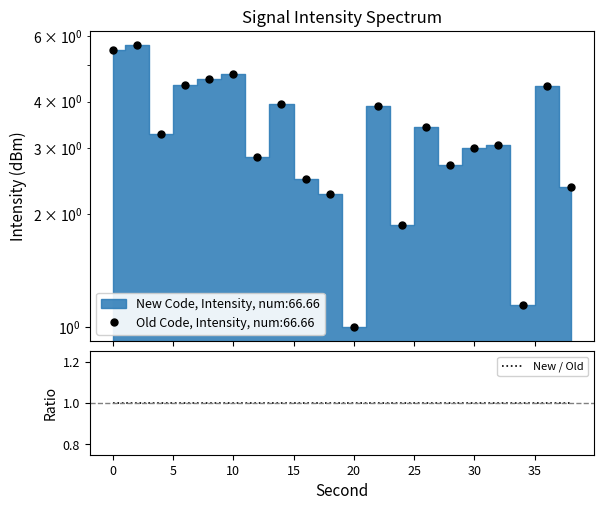

Reading left to right, what are all the values shown in this chart?

5.5	5.7	3.3	4.4	4.6	4.7	2.9	3.9	2.5	2.3	1.0	3.9	1.9	3.4	2.7	3.0	3.1	1.1	4.4	2.4